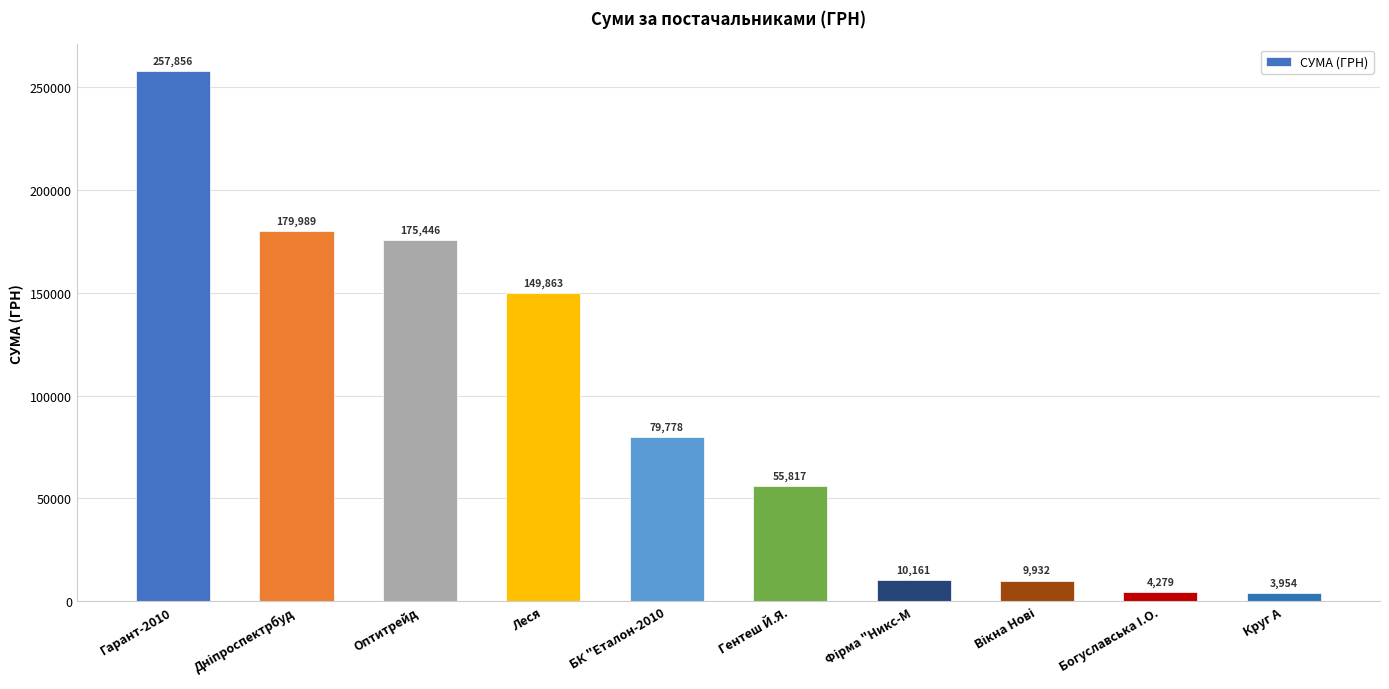

How many series are shown in this chart?

1